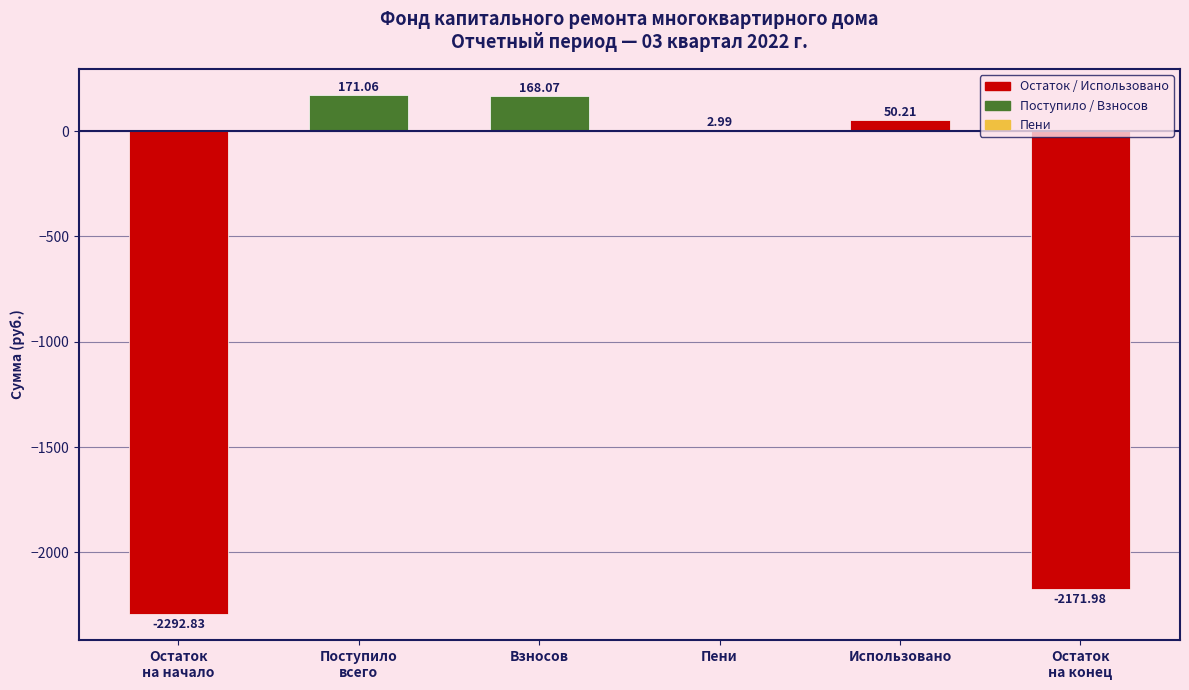

What is the change in value from Пени to Использовано?

+47.2